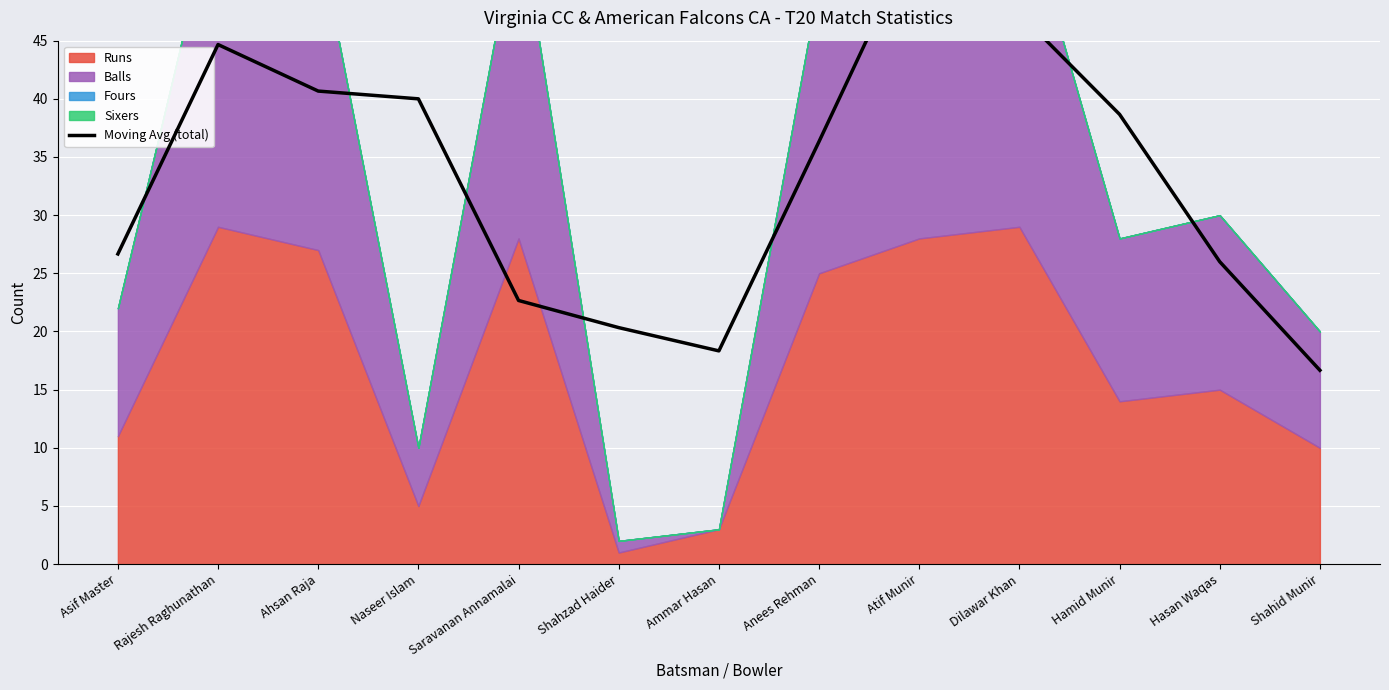

Which category has the lowest value across all series?

Shahid Munir